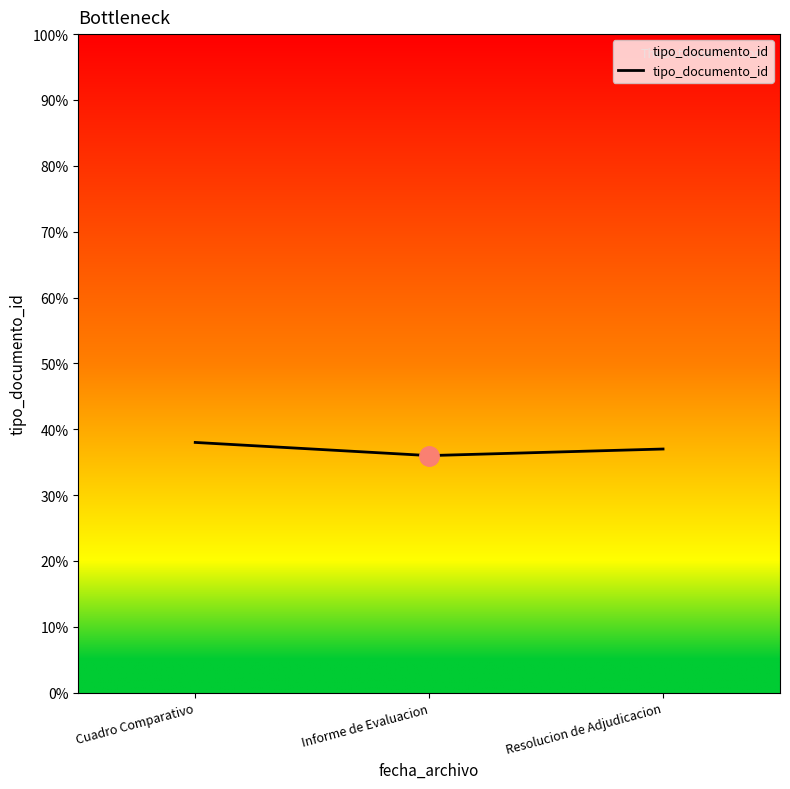

What is the sum of all values?

111